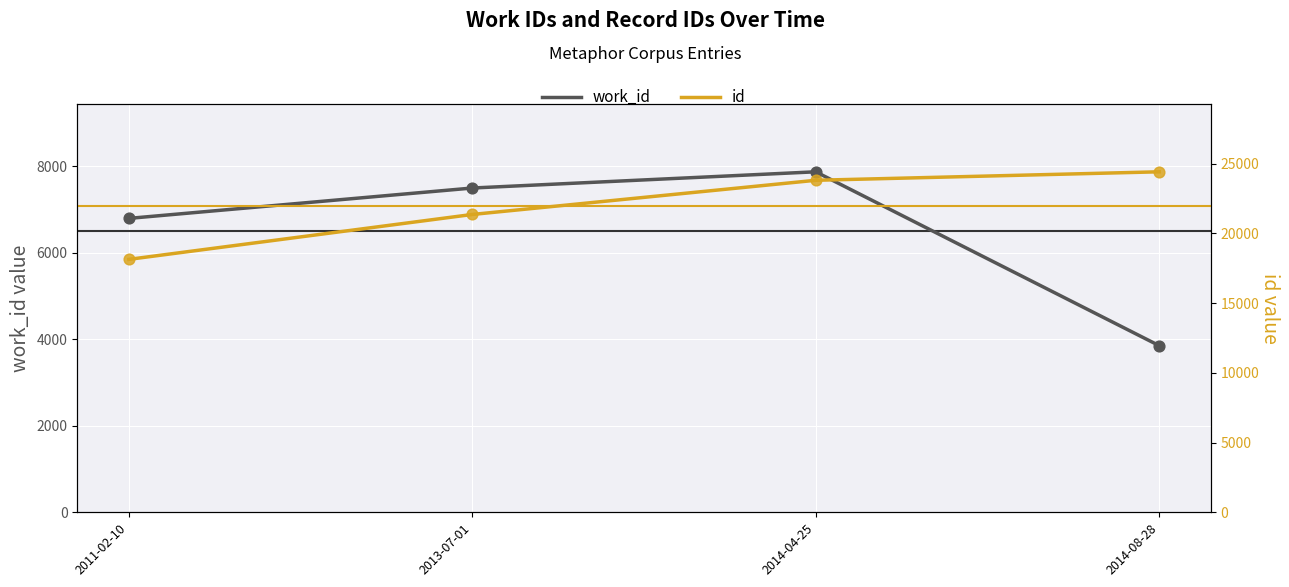

Which series reaches the minimum Y coordinate?

work_id